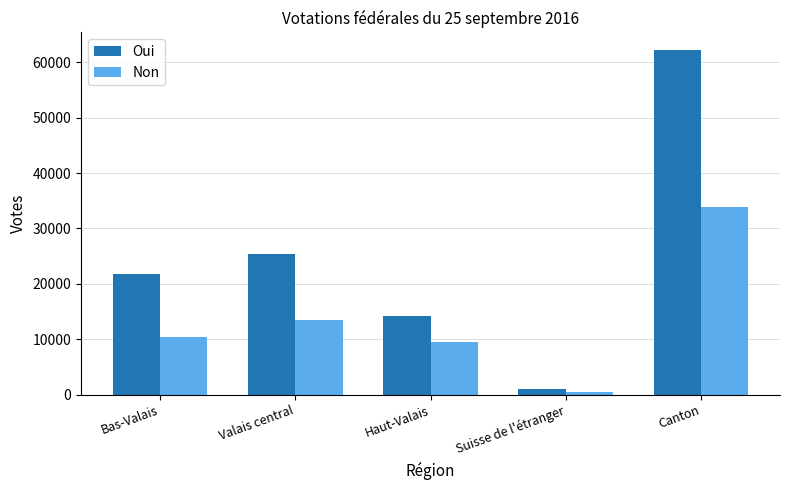

What is the maximum value shown in the chart?

62292